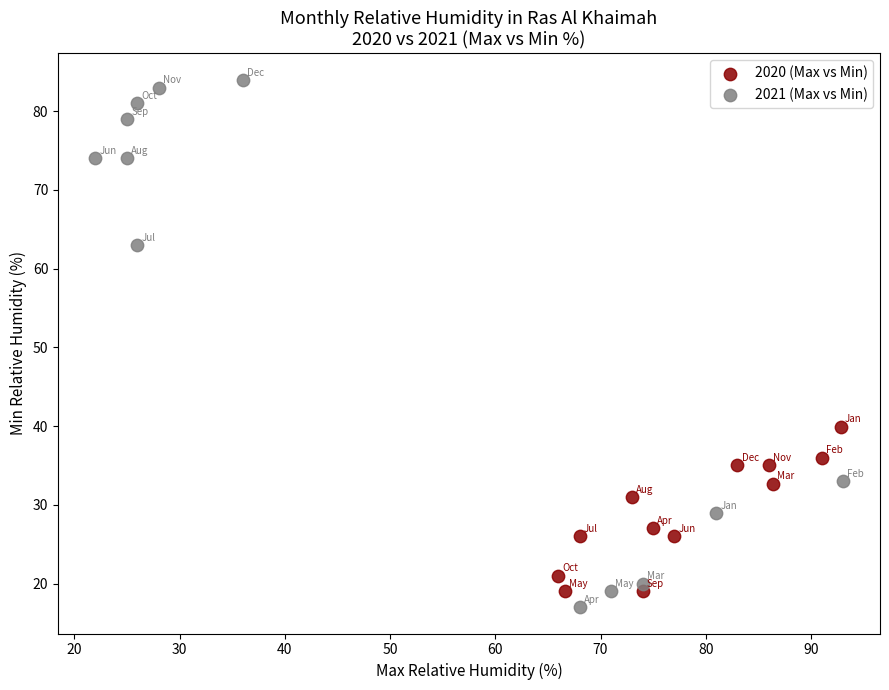

Which series contains the highest Y value?

2021 (Max vs Min)